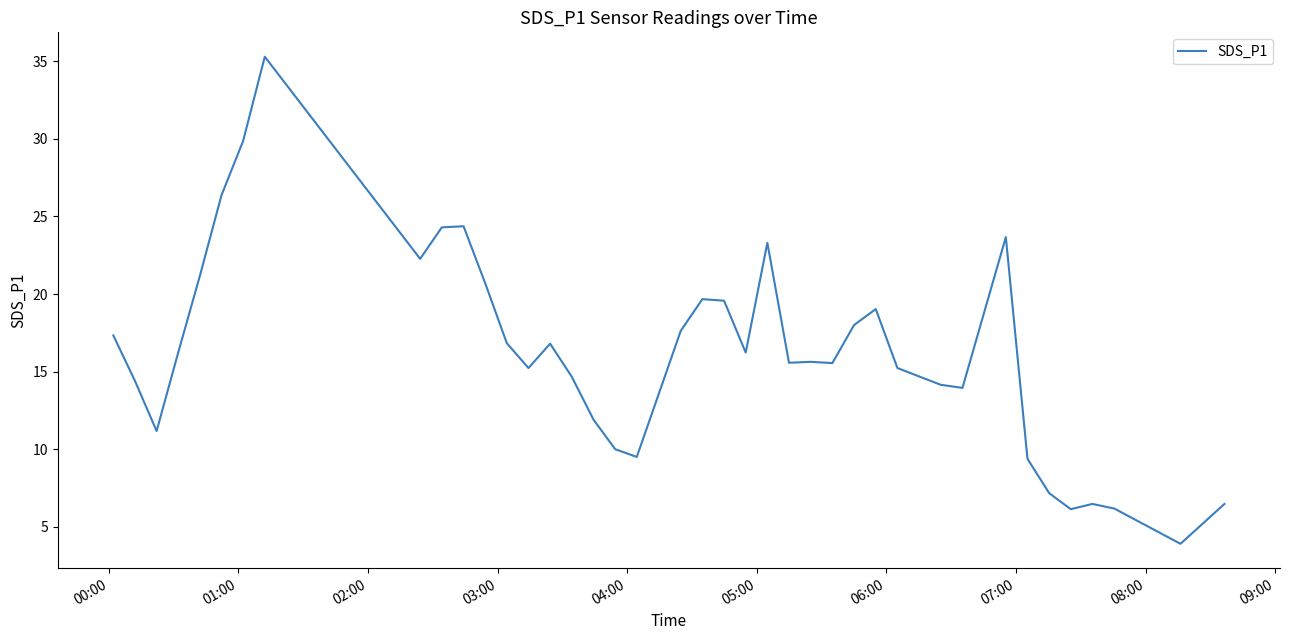

What is the smallest value displayed?

3.9